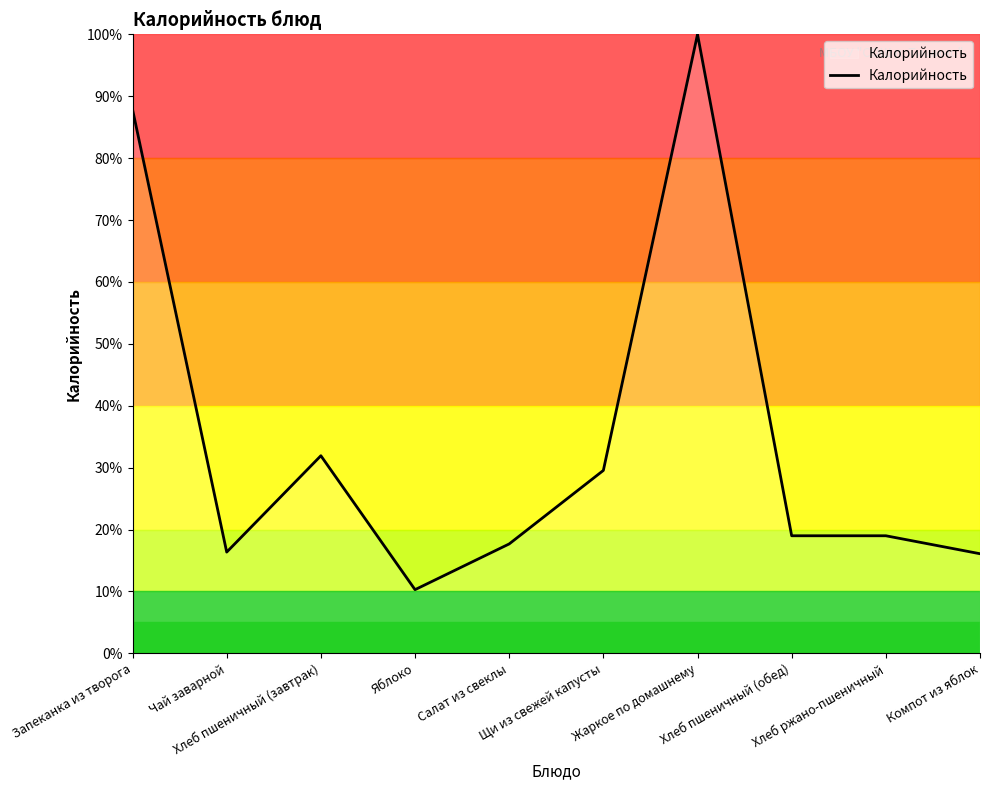

What is the minimum value shown in the chart?

10.3